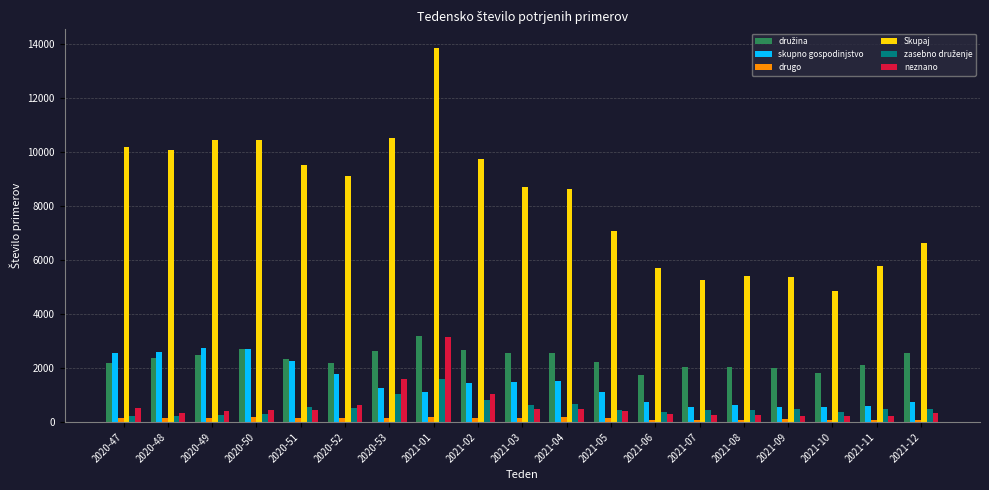

What is the maximum value for skupno gospodinjstvo?

2747